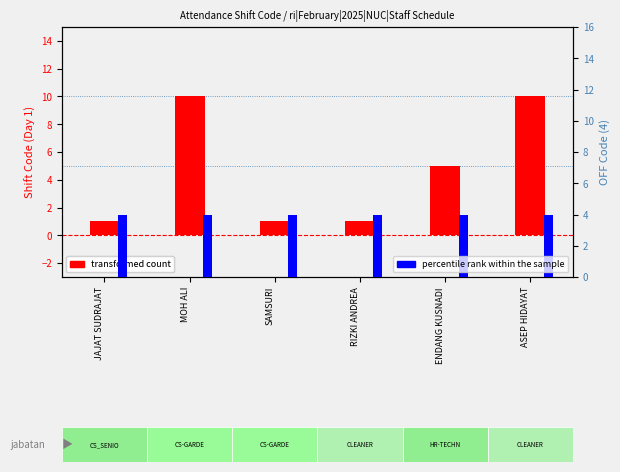

How many groups of bars are there?

6